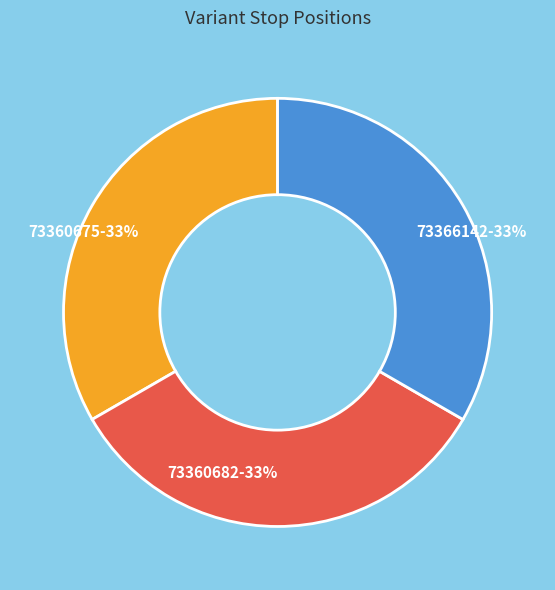

To the nearest percent, what portion does 73366142 represent?

33%